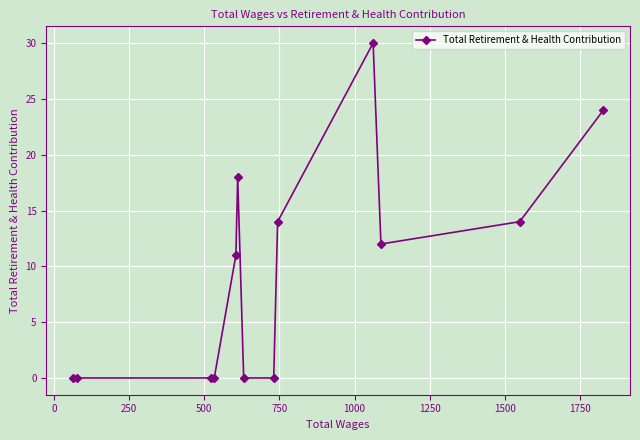

What is the greatest value displayed?

30